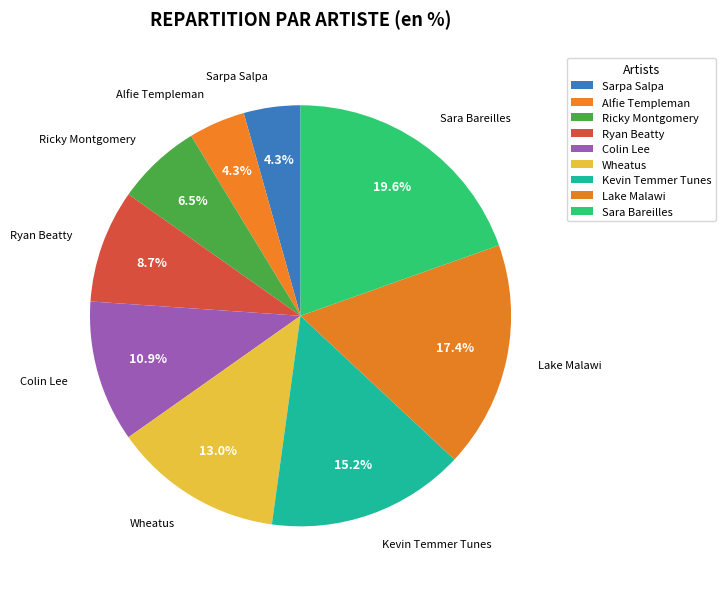

How many slices are in this pie chart?

9